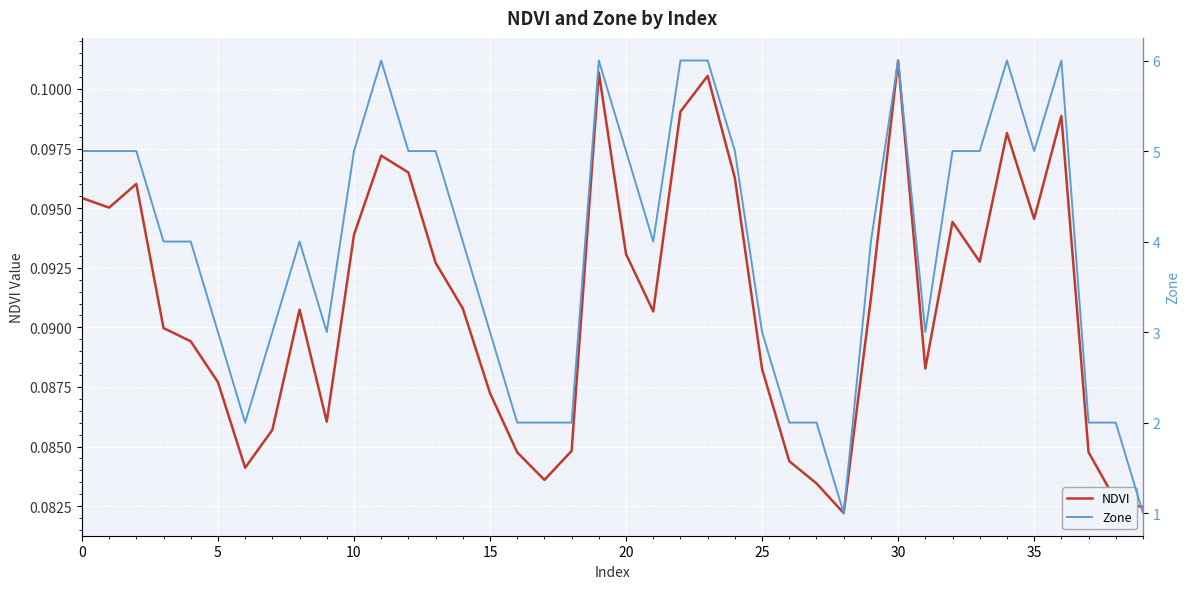

What is the label of the 19th point from the left?

18